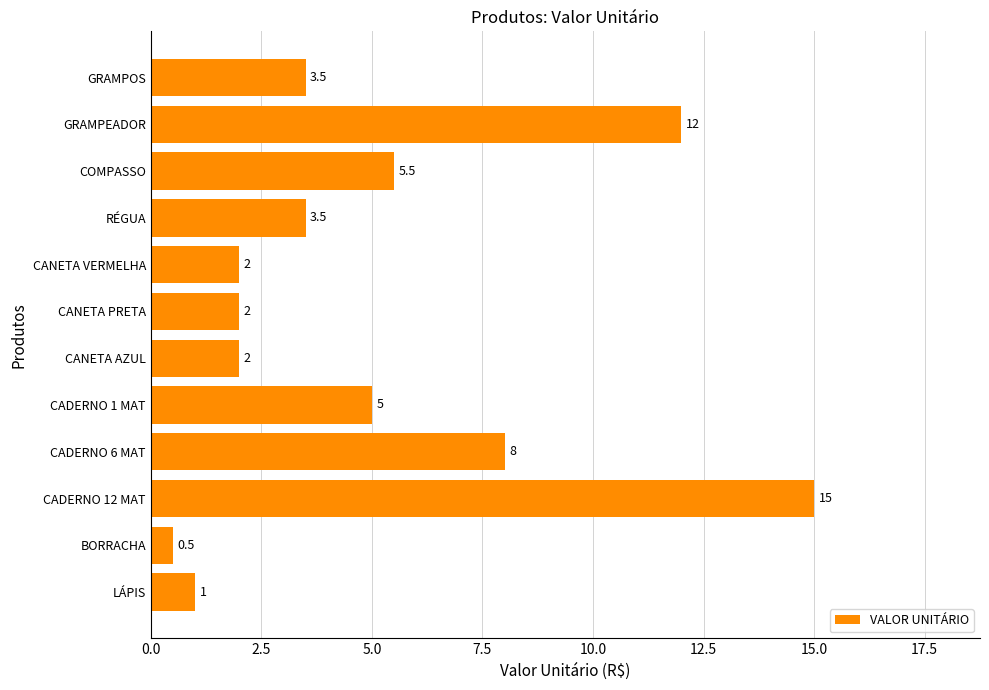

At which category does the chart reach its peak across all series?

CADERNO 12 MAT